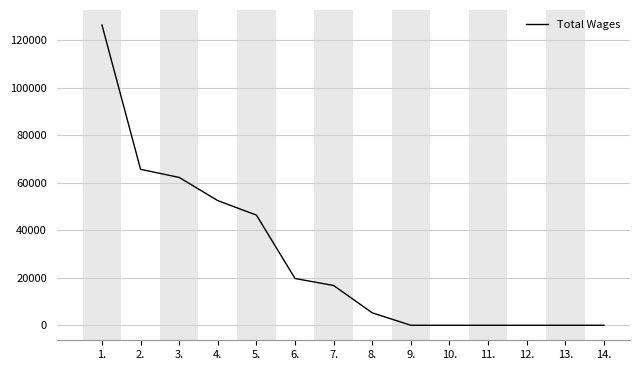

What is the sum of all values?

394442